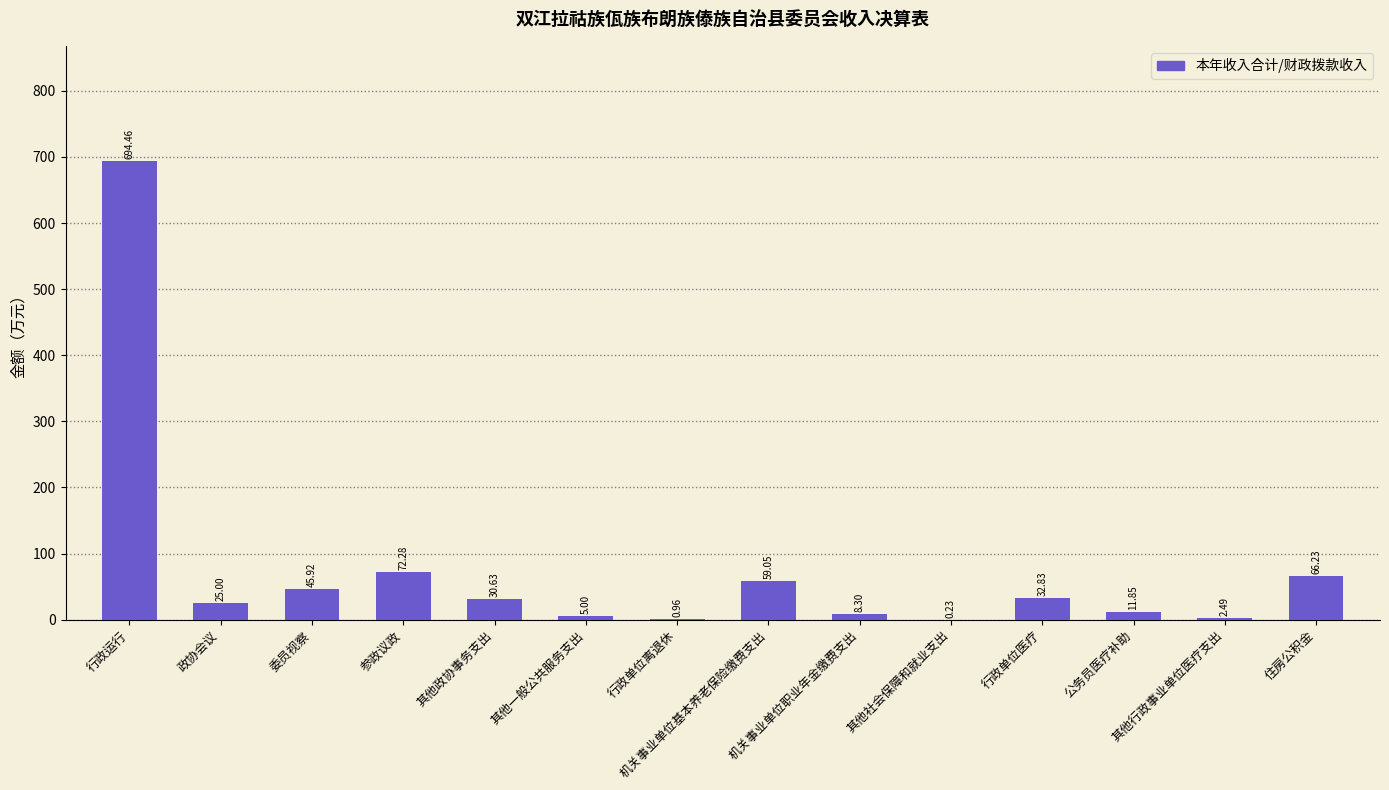

What value does the data have at 住房公积金?

66.2